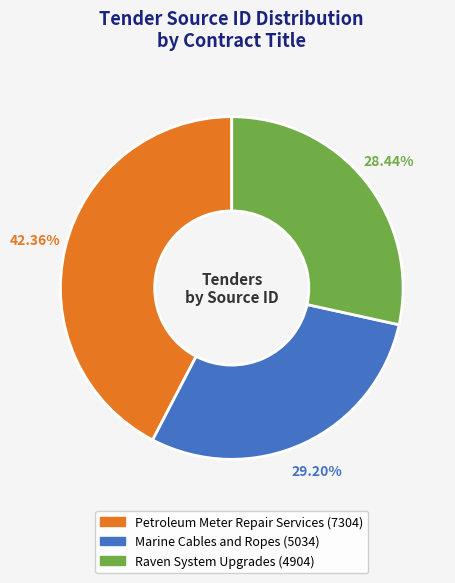

Count the number of slices in the pie.

3